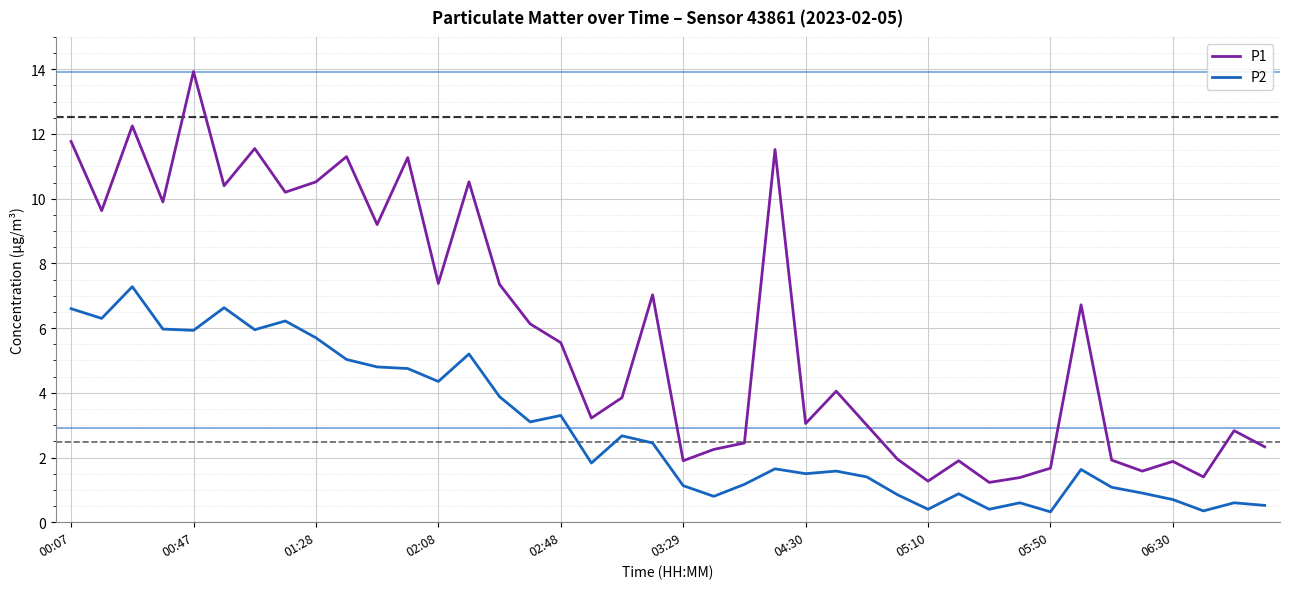

Which series has the largest total across all categories?

P1